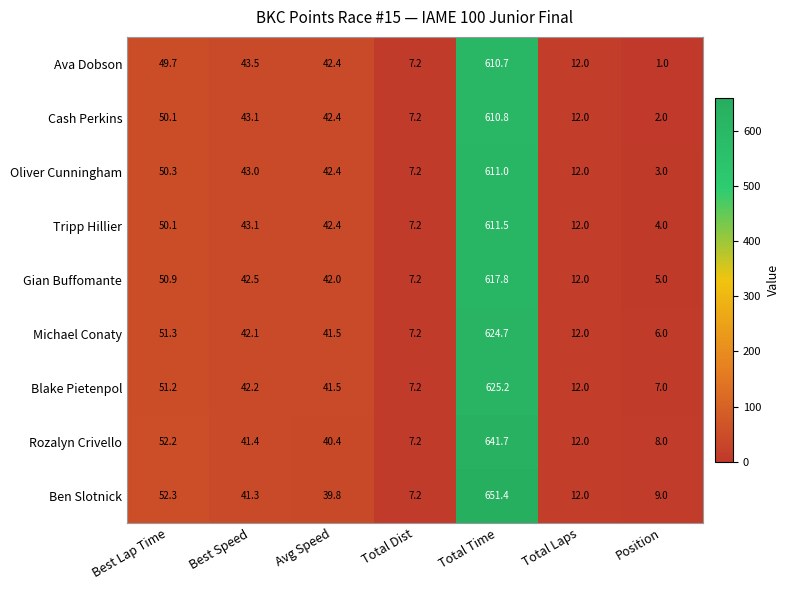

Which category has the highest value in the Rozalyn Crivello series?

Total Time